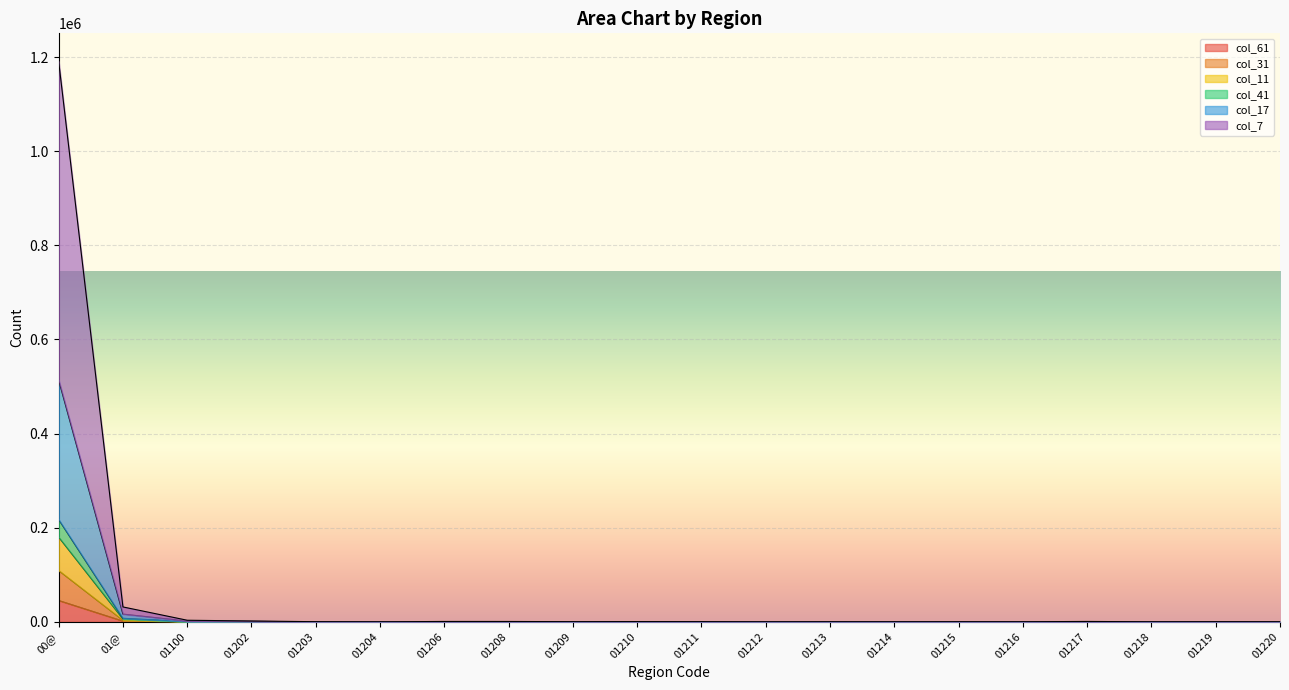

Is it true that col_41 equals 18 at 01213?

False